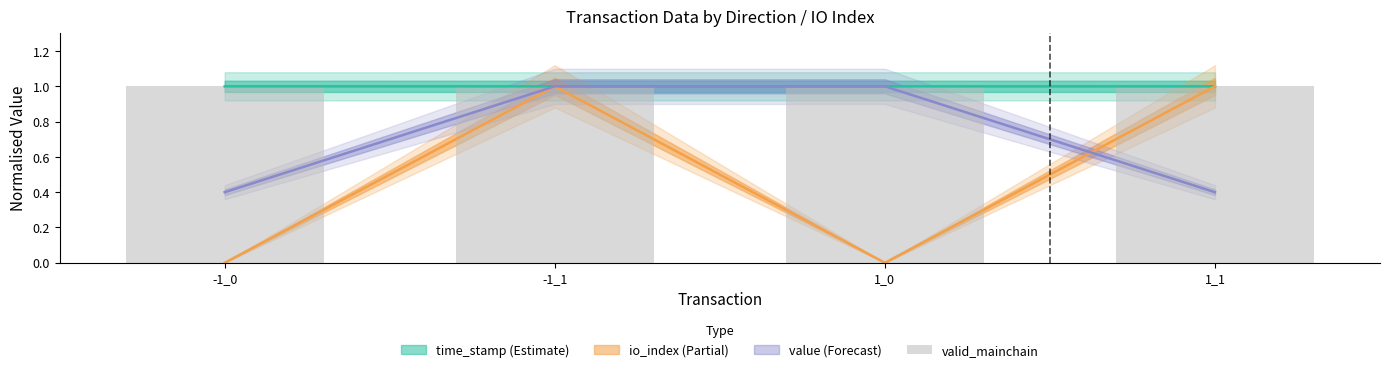

Reading left to right, what are all the values shown in this chart?

time_stamp: -1_0=1.0	-1_1=1.0	1_0=1.0	1_1=1.0
io_index: -1_0=0.0	-1_1=1.0	1_0=0.0	1_1=1.0
value: -1_0=0.4	-1_1=1.0	1_0=1.0	1_1=0.4